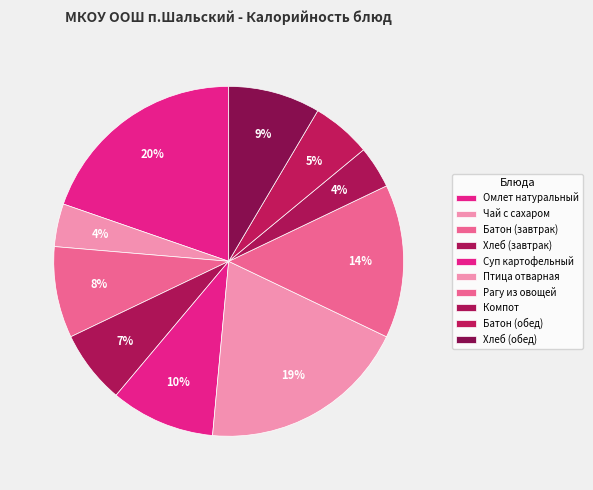

Is it true that Батон (завтрак) is 8% of the pie?

True